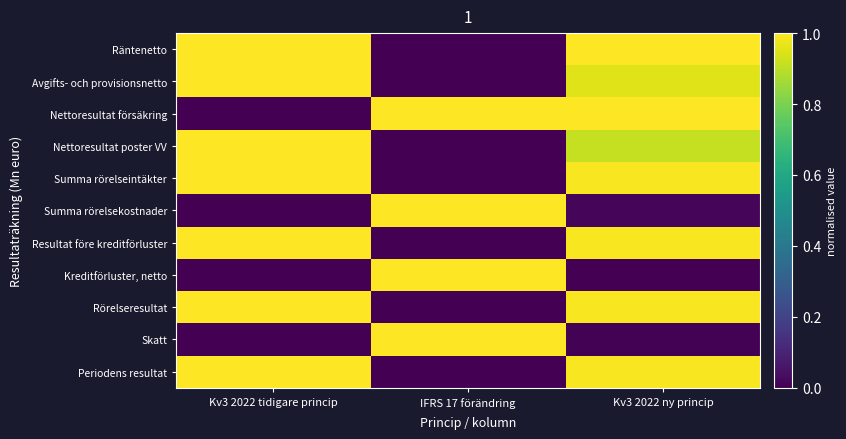

How many distinct data groups are displayed?

11